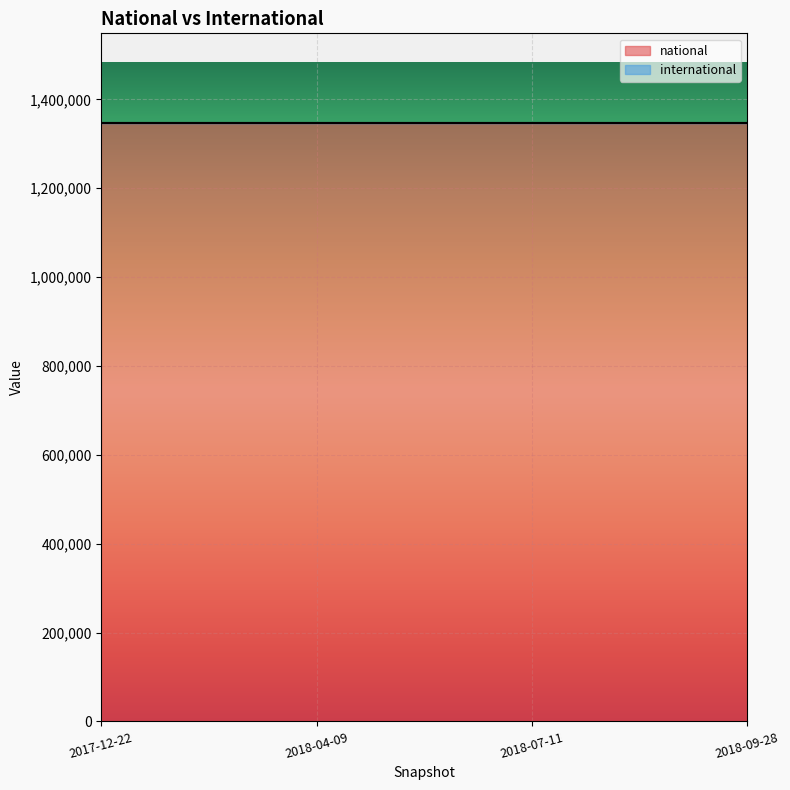

Is the value of international at 2018-07-11 greater than the value of national at 2018-07-11?

No